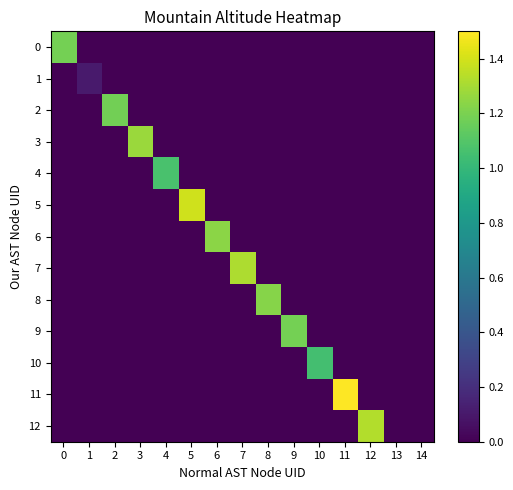

Between 0 and 7, which series saw the biggest shift?

7